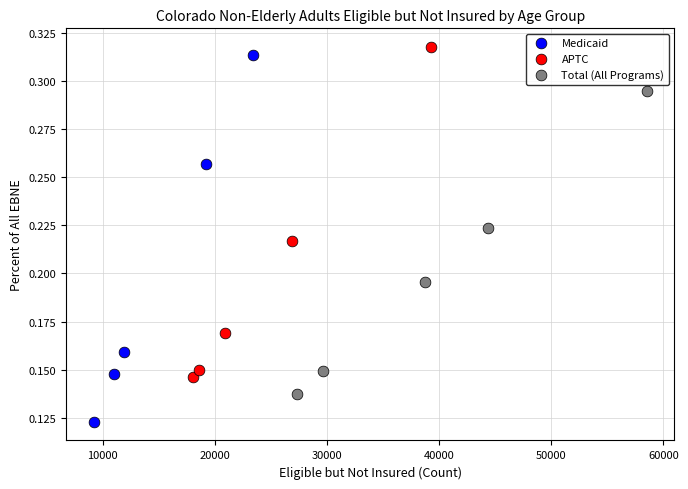

Which series reaches the minimum Y coordinate?

Medicaid